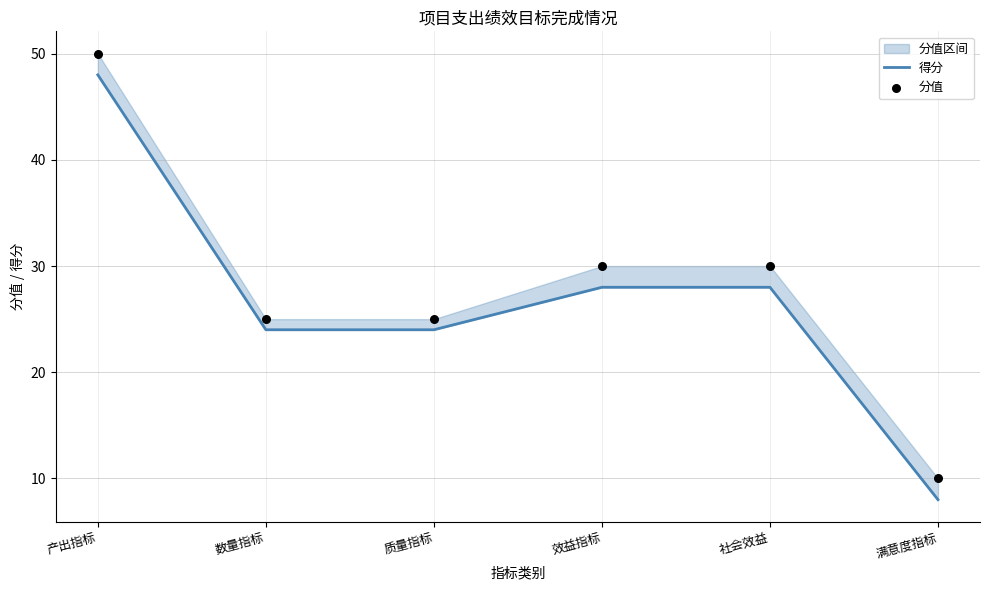

Which series contains the lowest Y value?

得分